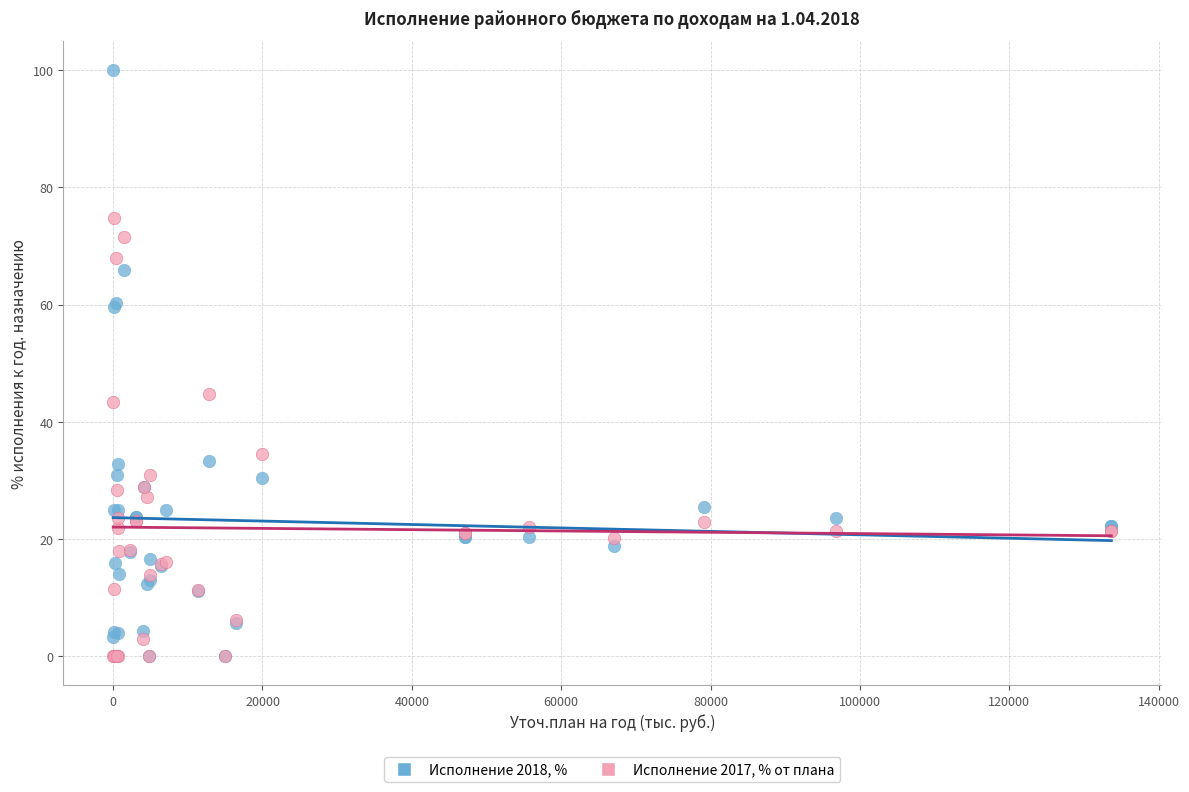

Across all series, what Y value is closest to 50?

44.7